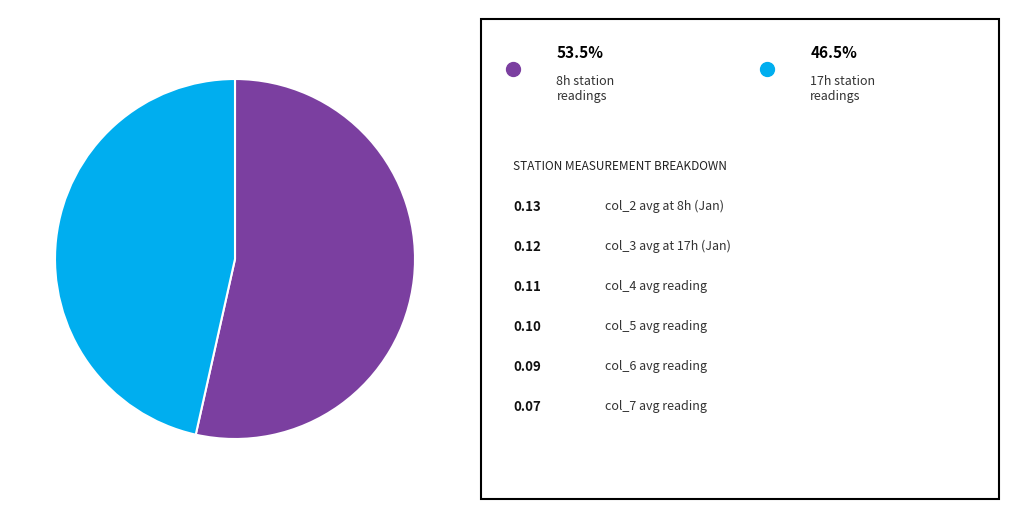

Is there a majority slice in this chart?

Yes